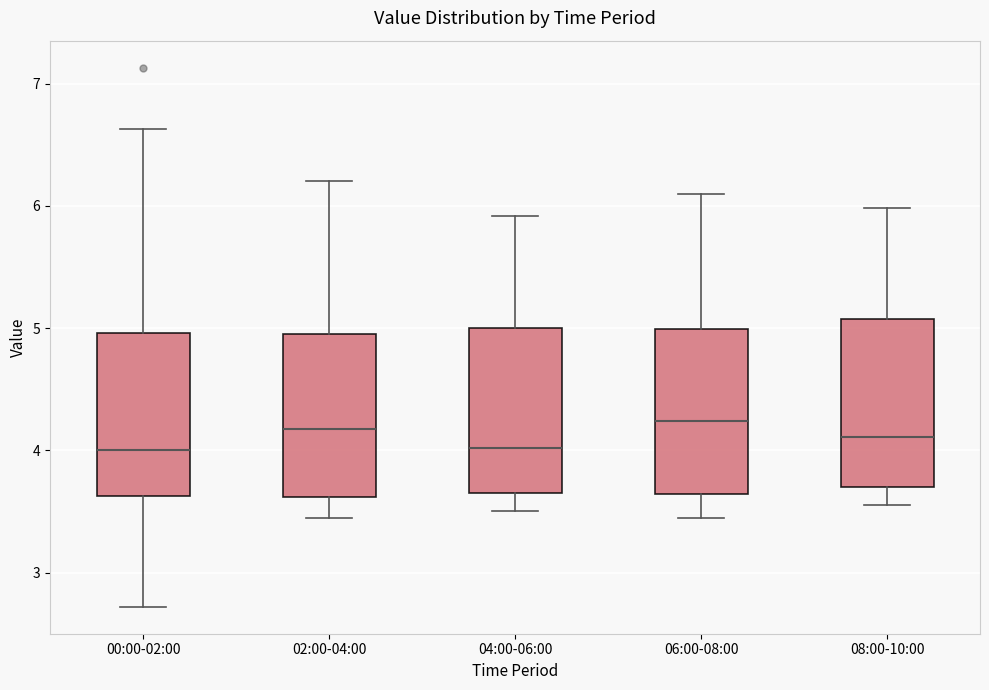

Where is the upper edge of the box for 00:00-02:00 on the y-axis? The values are not printed on the chart, so give them approximately, as read against the axis.

5.0